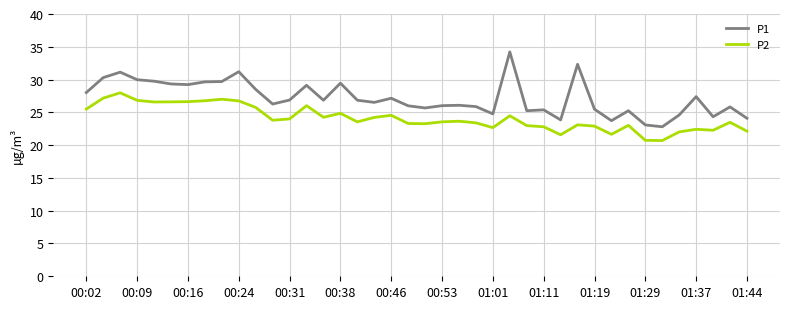

What is the minimum value for P1?

22.8